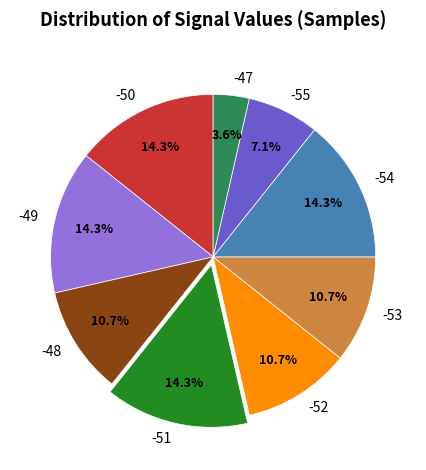

What is the ratio of the value at -53 to the value at -51?

0.7